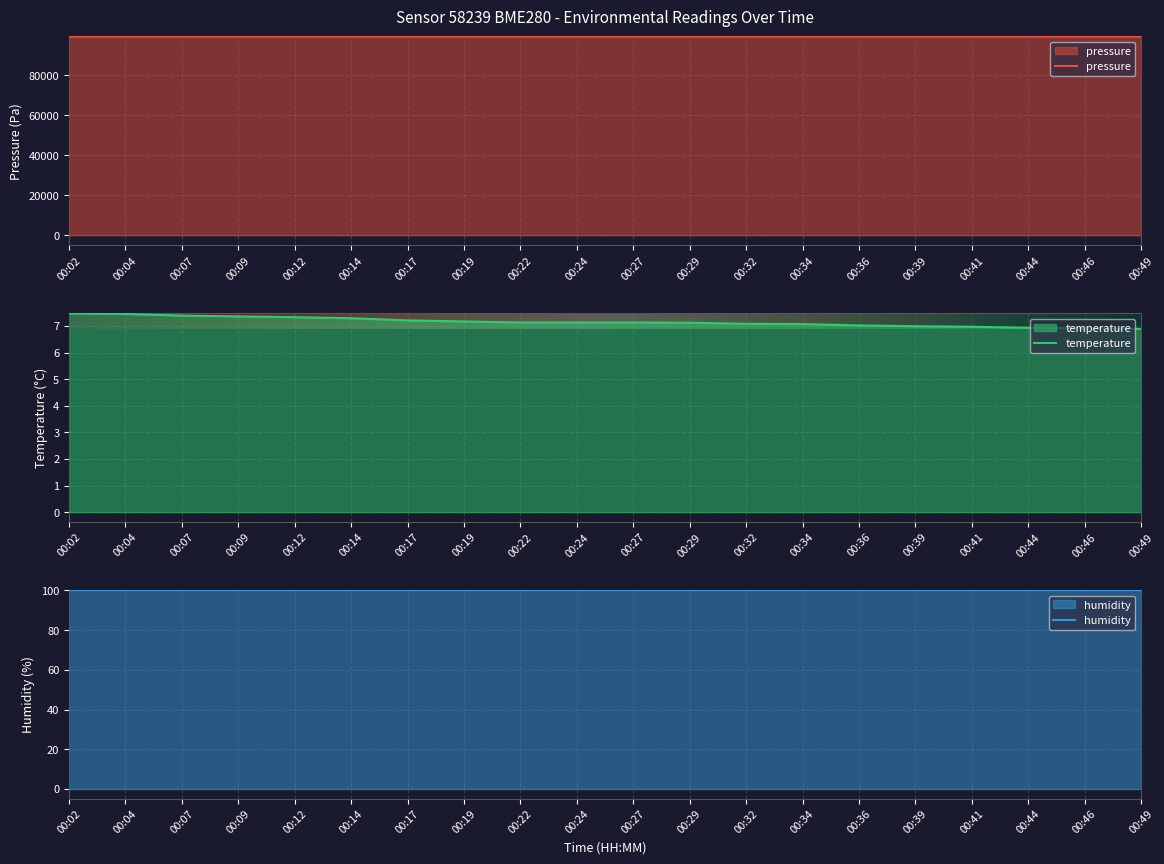

At which category does the chart reach its peak across all series?

00:04